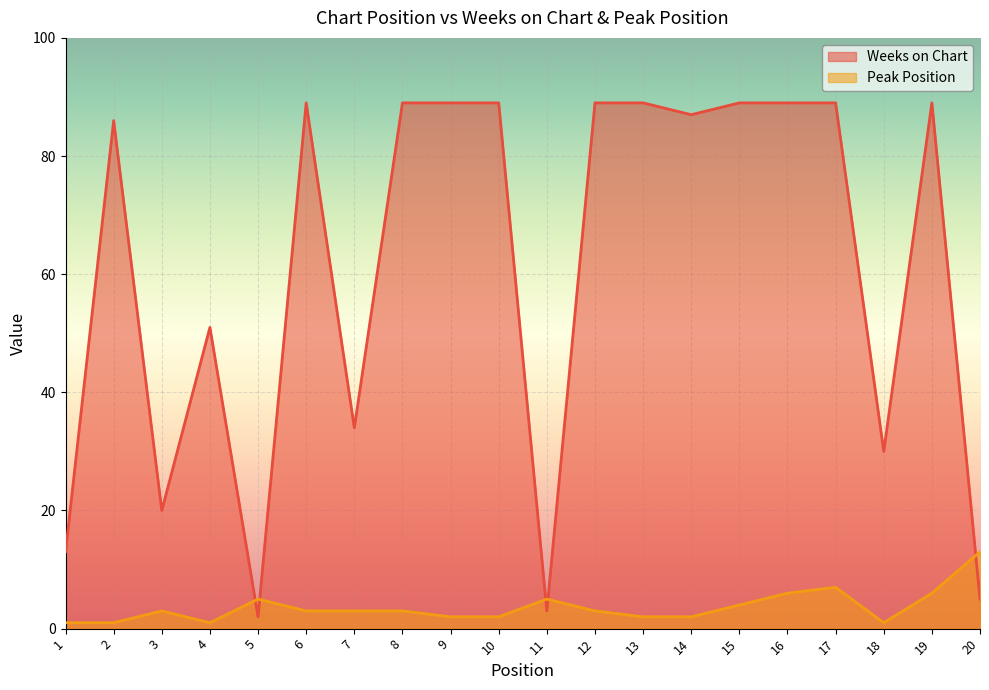

The value of Peak Position at 19 is 10. True or false?

False